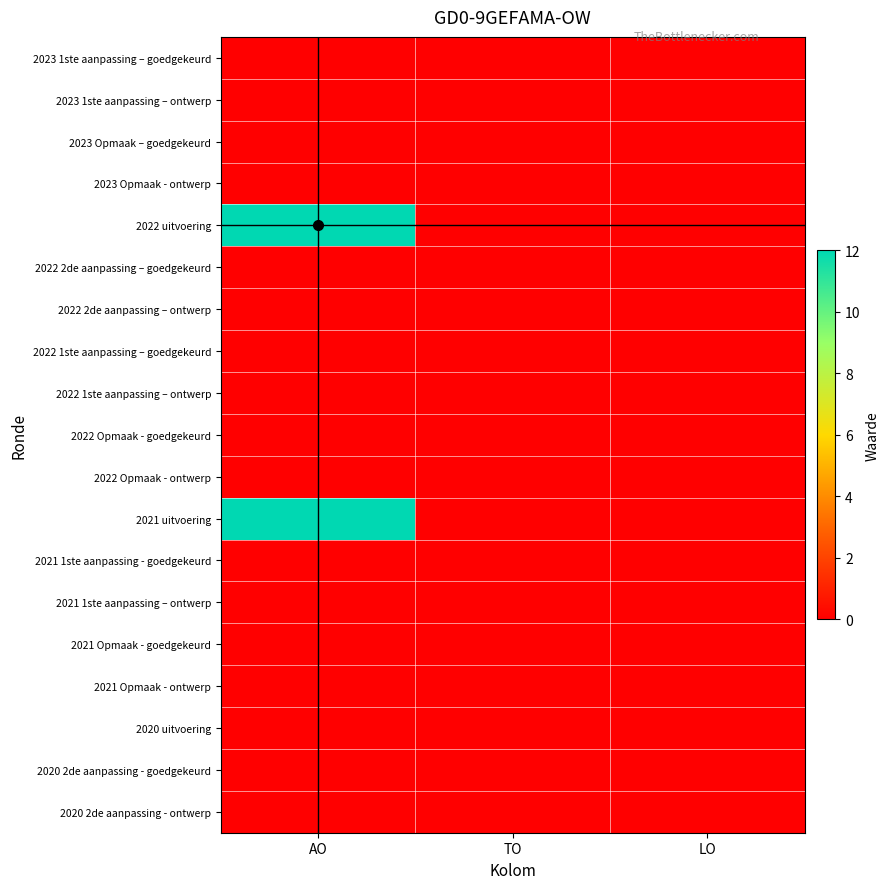

Reading left to right, transcribe all the data shown in this chart.

2023 1ste aanpassing – goedgekeurd: AO=0	TO=0	LO=0
2023 1ste aanpassing – ontwerp: AO=0	TO=0	LO=0
2023 Opmaak – goedgekeurd: AO=0	TO=0	LO=0
2023 Opmaak - ontwerp: AO=0	TO=0	LO=0
2022 uitvoering: AO=12	TO=0	LO=0
2022 2de aanpassing – goedgekeurd: AO=0	TO=0	LO=0
2022 2de aanpassing – ontwerp: AO=0	TO=0	LO=0
2022 1ste aanpassing – goedgekeurd: AO=0	TO=0	LO=0
2022 1ste aanpassing – ontwerp: AO=0	TO=0	LO=0
2022 Opmaak - goedgekeurd: AO=0	TO=0	LO=0
2022 Opmaak - ontwerp: AO=0	TO=0	LO=0
2021 uitvoering: AO=12	TO=0	LO=0
2021 1ste aanpassing - goedgekeurd: AO=0	TO=0	LO=0
2021 1ste aanpassing – ontwerp: AO=0	TO=0	LO=0
2021 Opmaak - goedgekeurd: AO=0	TO=0	LO=0
2021 Opmaak - ontwerp: AO=0	TO=0	LO=0
2020 uitvoering: AO=0	TO=0	LO=0
2020 2de aanpassing - goedgekeurd: AO=0	TO=0	LO=0
2020 2de aanpassing - ontwerp: AO=0	TO=0	LO=0